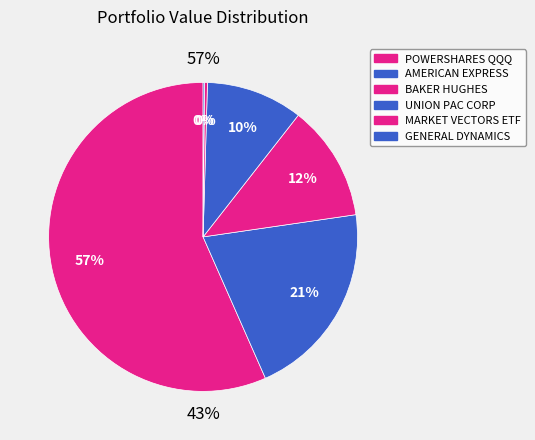

Which slice is the largest?

POWERSHARES QQQ NASDAQ 100